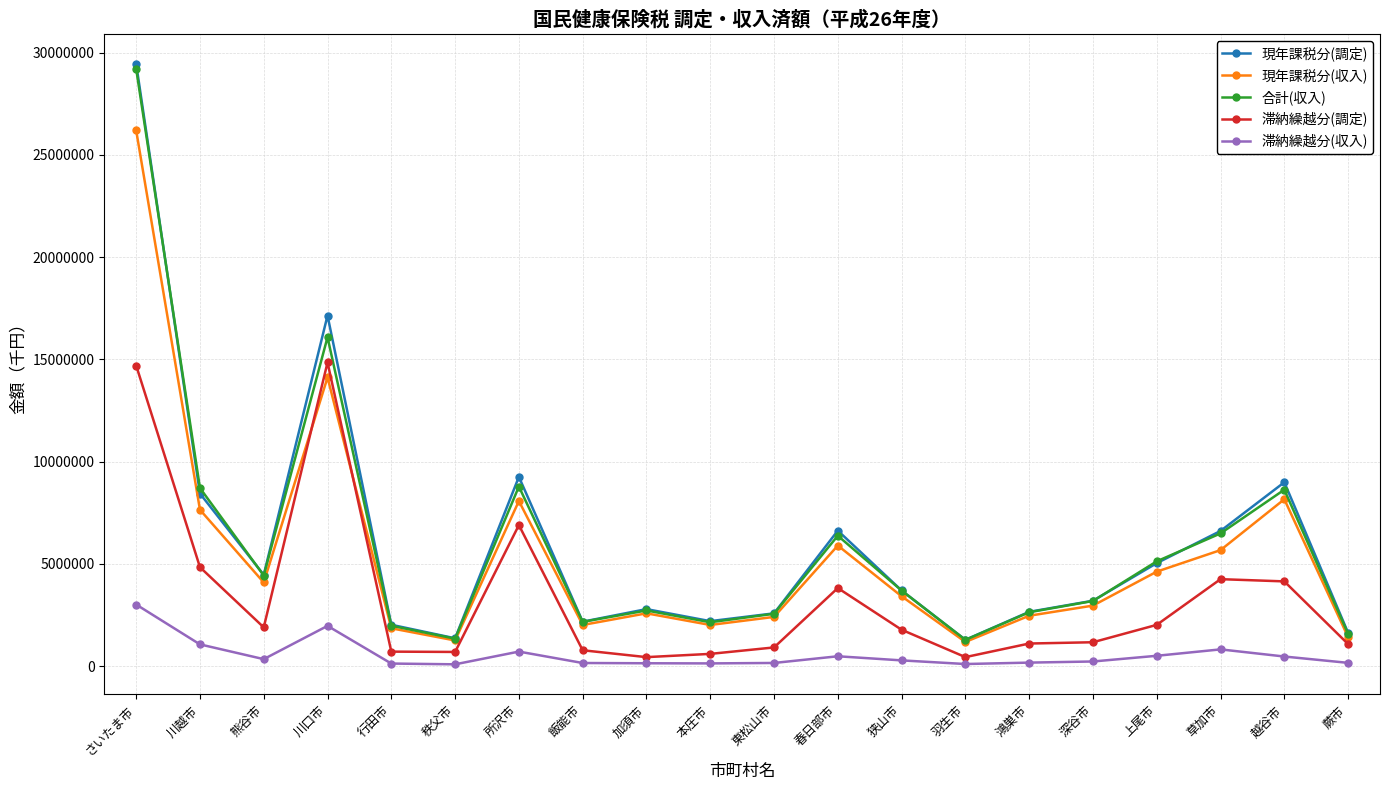

At which label is 現年課税分(調定) closest to 15369312?

川口市